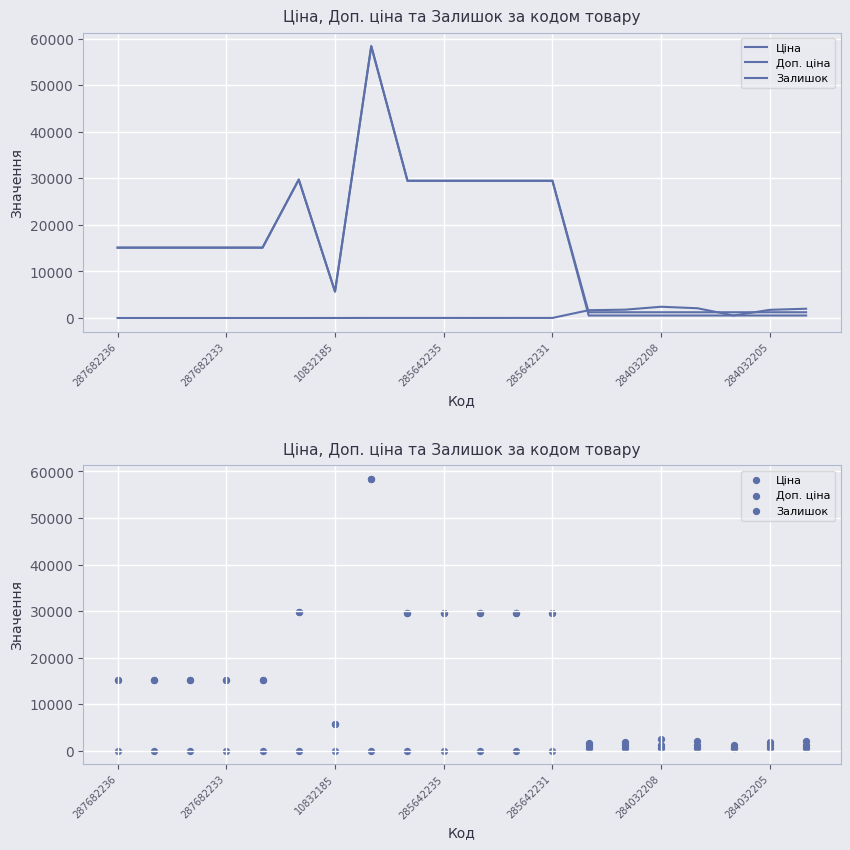

Which series contains the lowest Y value?

Залишок